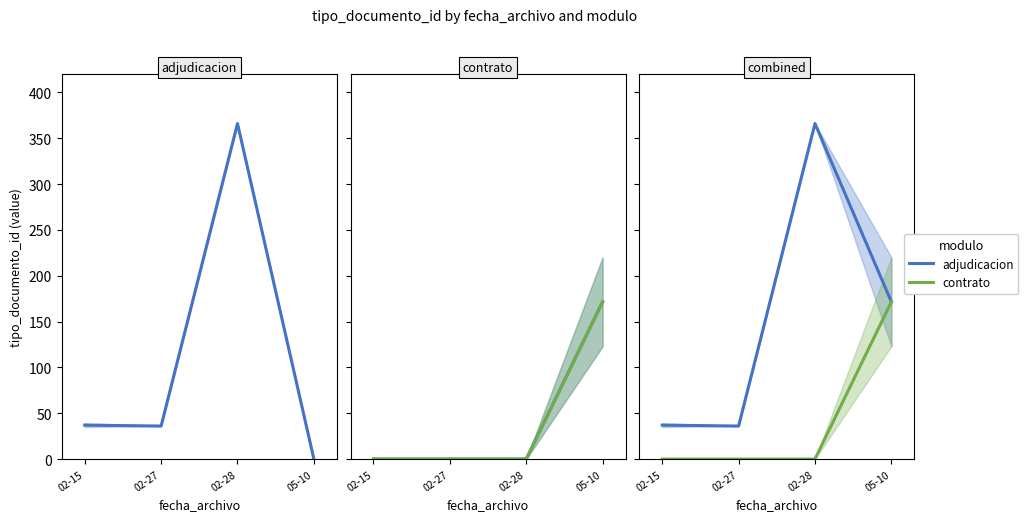

How many lines are shown in the chart?

2